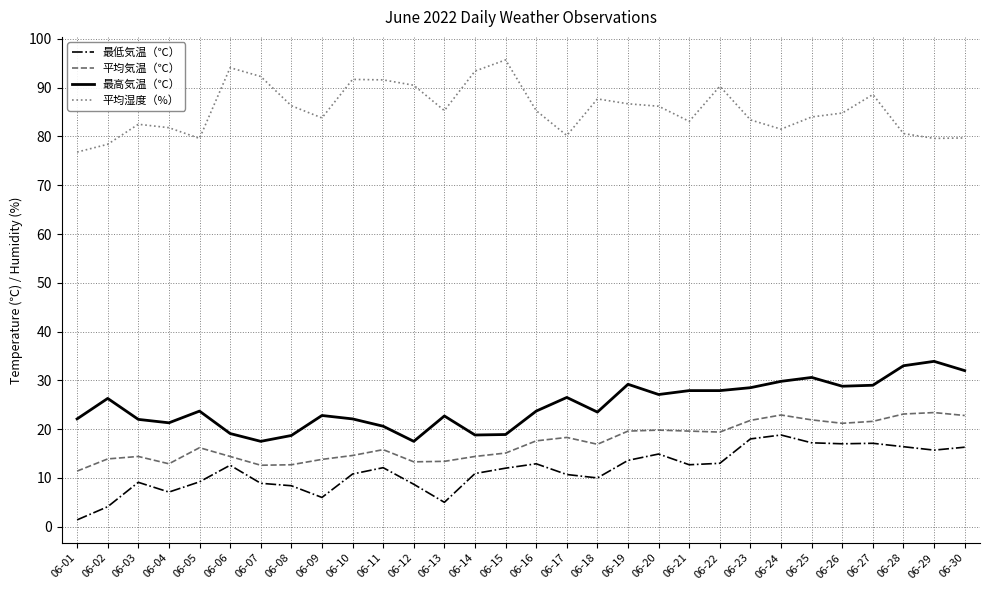

Does the chart have visible grid lines?

Yes